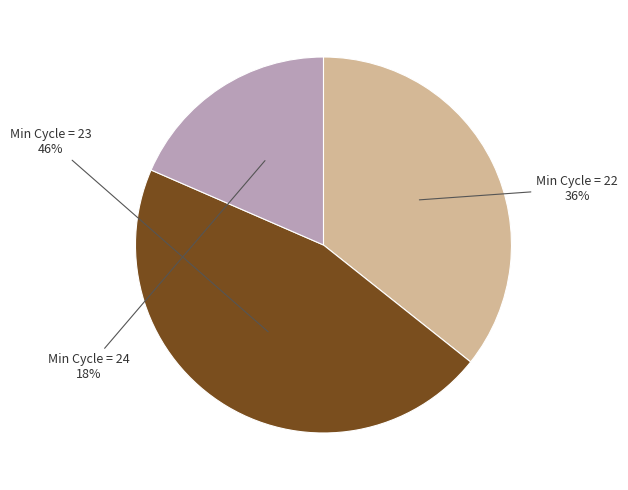

Is the sum of Min Cycle = 24 and Min Cycle = 23 greater than half?

Yes